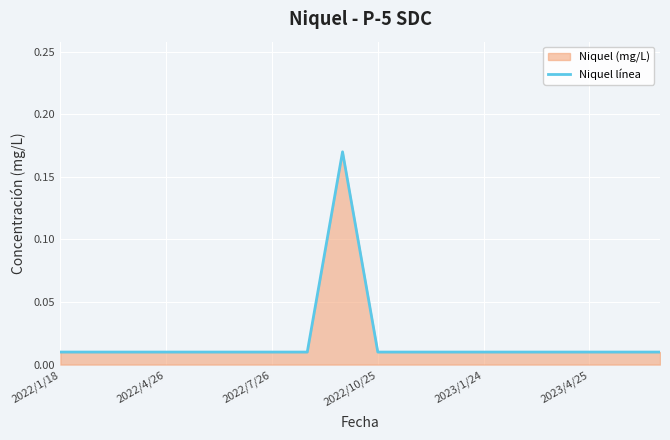

What is the sum of all values?

0.3